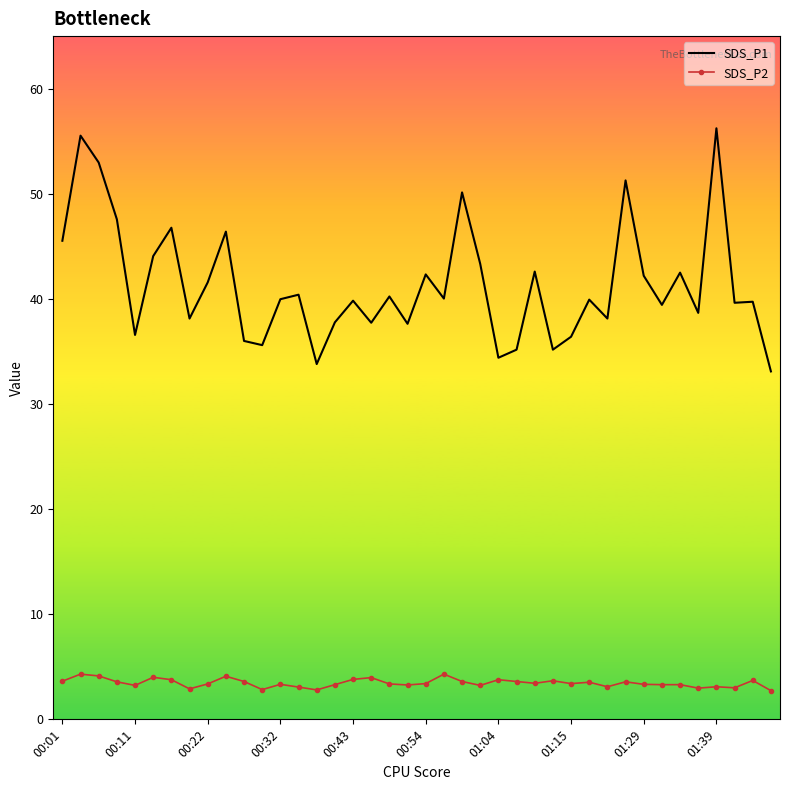

Which series has the largest range (max minus min)?

SDS_P1